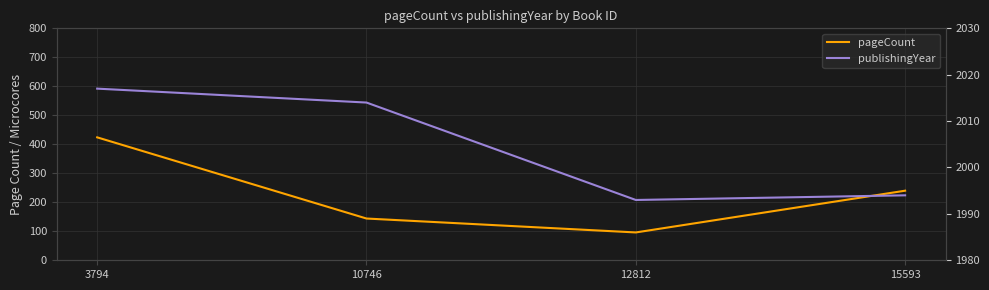

Rank the series at 12812 from lowest to highest value.

pageCount, publishingYear